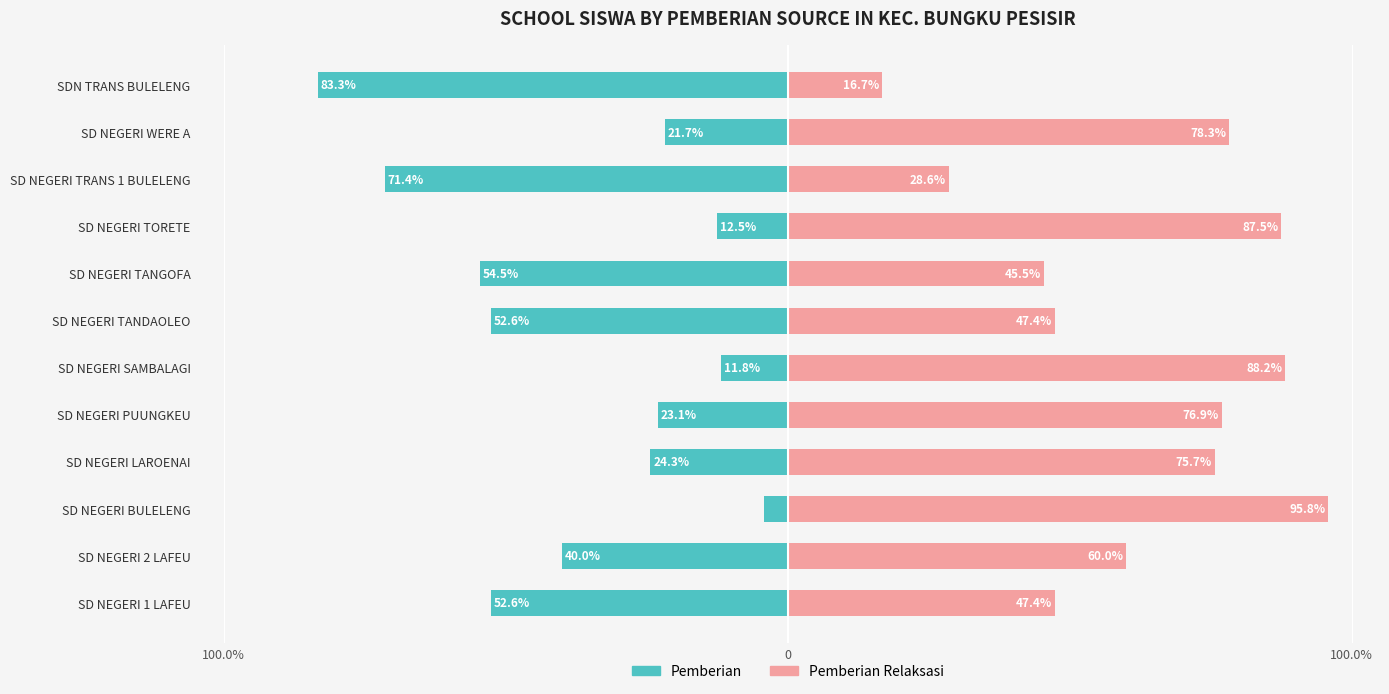

Reading left to right, what are all the values shown in this chart?

Pemberian: -52.6	-40.0	-4.2	-24.3	-23.1	-11.8	-52.6	-54.5	-12.5	-71.4	-21.7	-83.3
Pemberian Relaksasi: 47.4	60.0	95.8	75.7	76.9	88.2	47.4	45.5	87.5	28.6	78.3	16.7